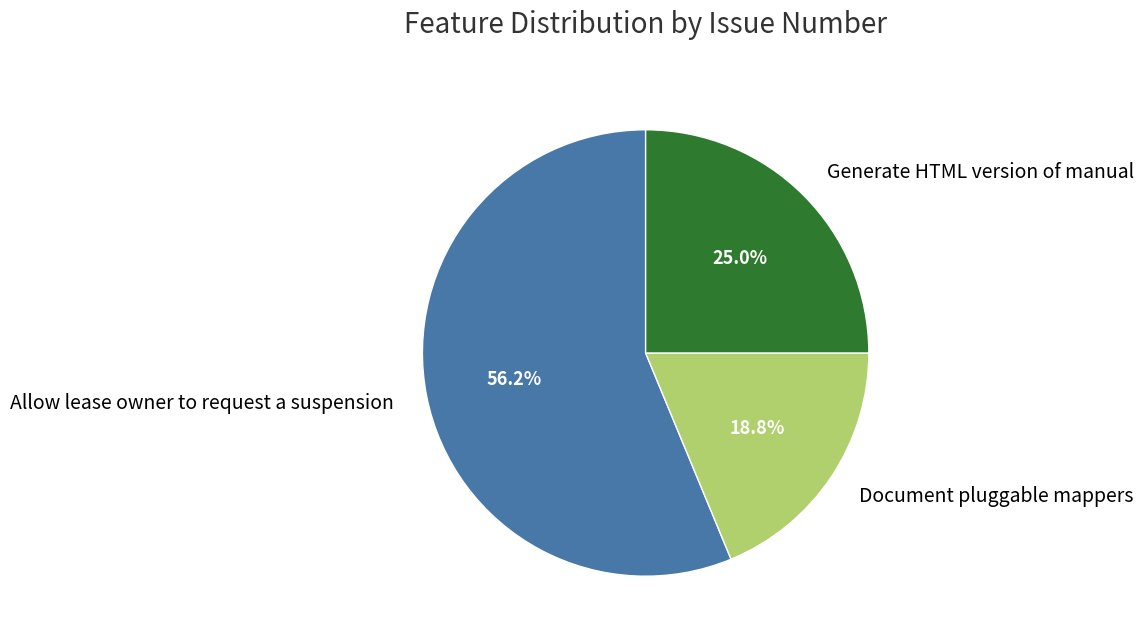

Is there a majority slice in this chart?

Yes